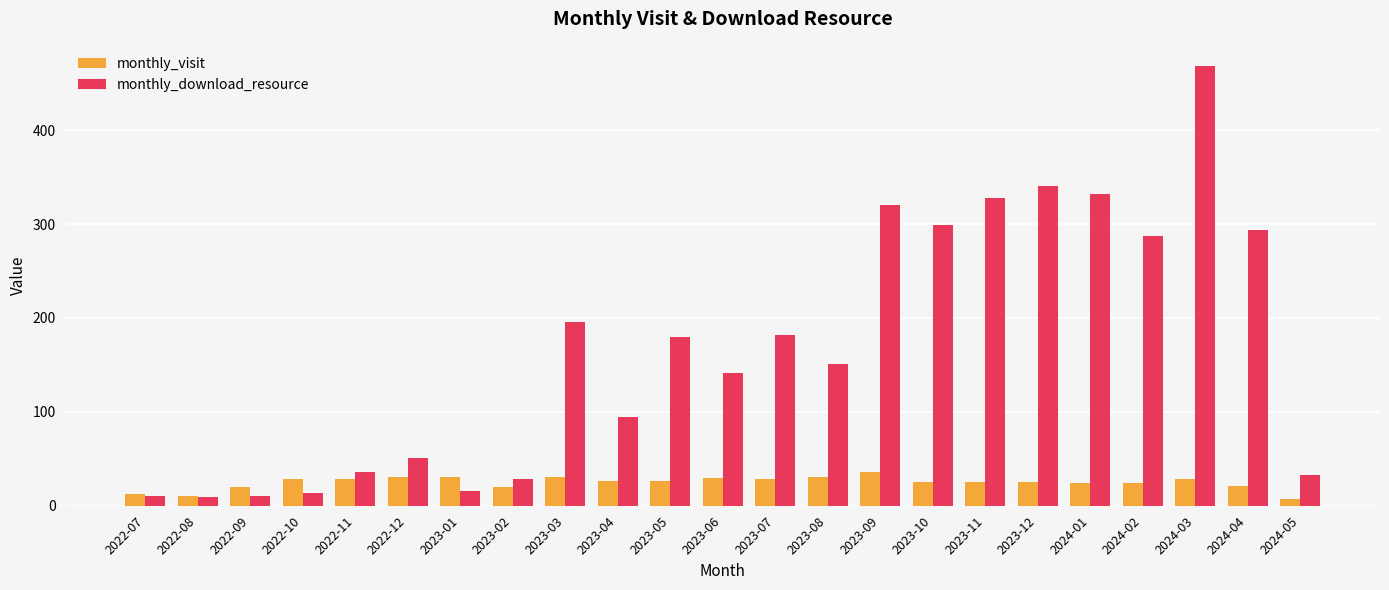

Is the value of monthly_download_resource at 2023-12 greater than the value of monthly_visit at 2023-07?

Yes